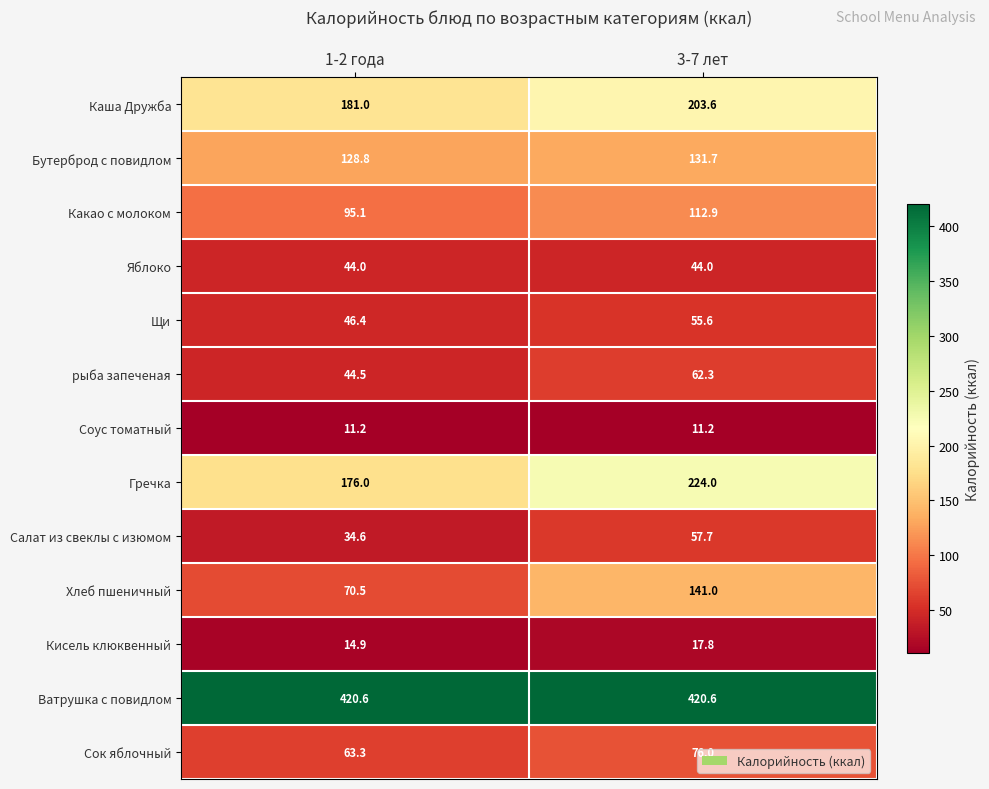

Rank the series at 1-2 года from lowest to highest value.

Соус томатный, Кисель клюквенный, Салат из свеклы с изюмом, Яблоко, рыба запеченая, Щи, Сок яблочный, Хлеб пшеничный, Какао с молоком, Бутерброд с повидлом, Гречка, Каша Дружба, Ватрушка с повидлом